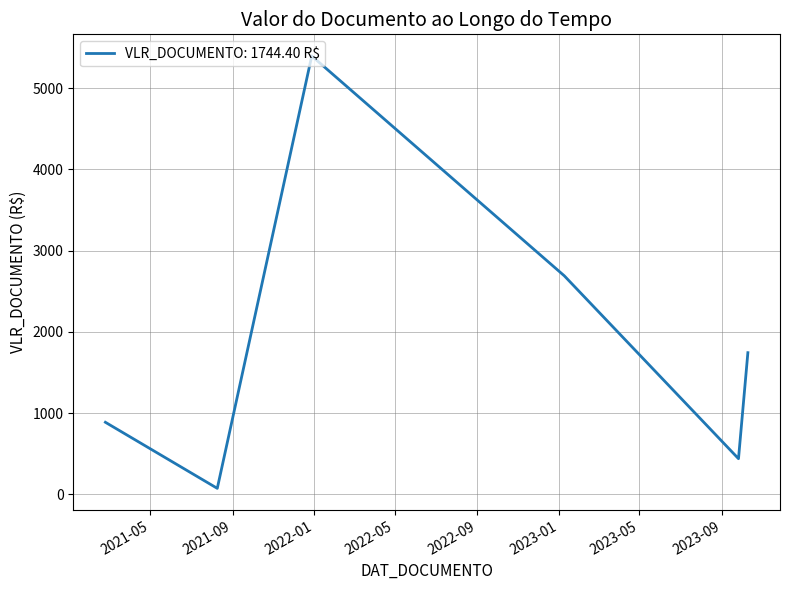

Reading right to left, extract all data points from this chart.

1744.4	439.5	2690.4	5397.0	74.3	887.7